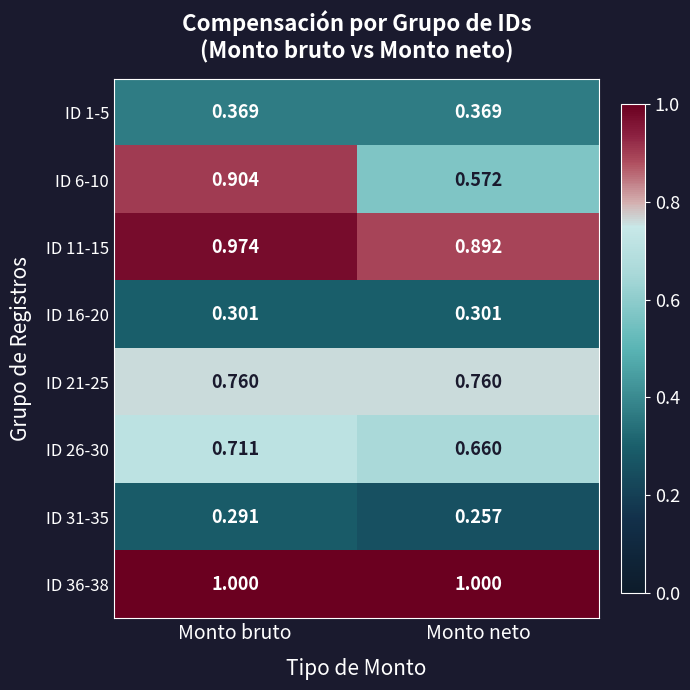

Rank the categories by ID 11-15 value from lowest to highest.

Monto neto, Monto bruto